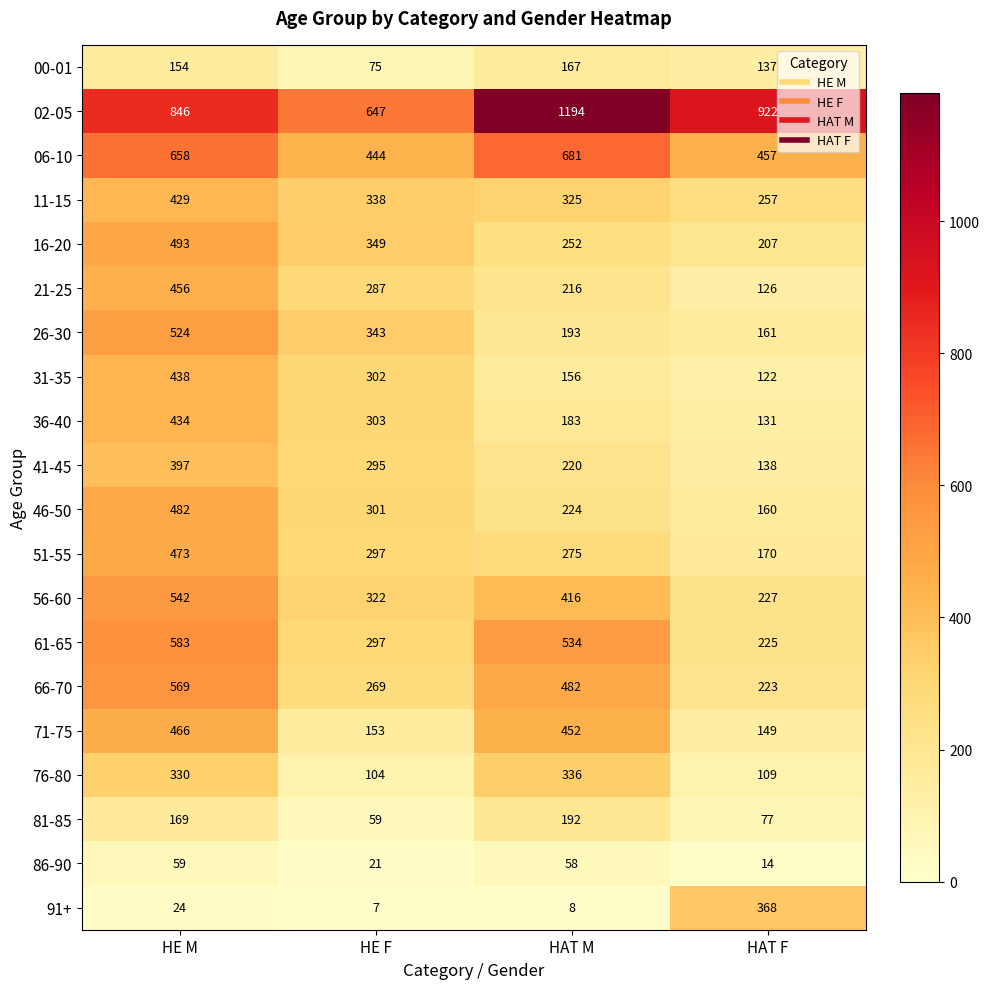

True or false: 02-05 has a value of 647 at HE F.

True